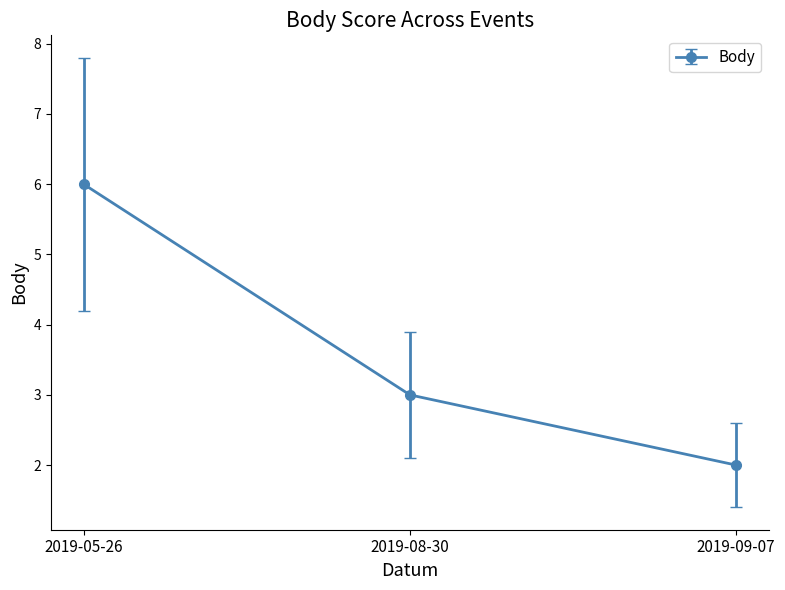

What is the minimum value shown in the chart?

2